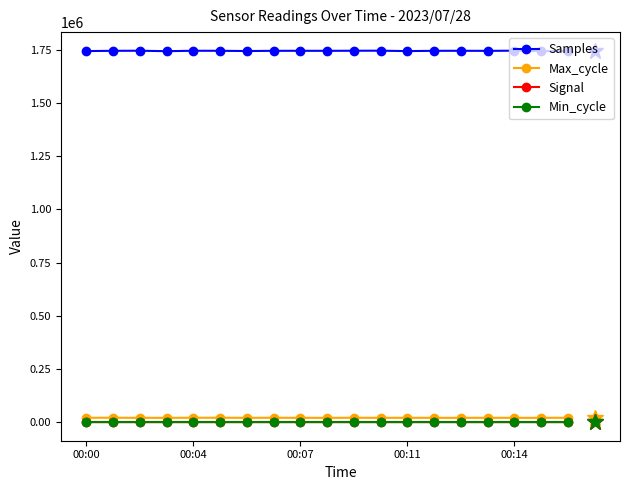

Which series has the largest range (max minus min)?

Samples